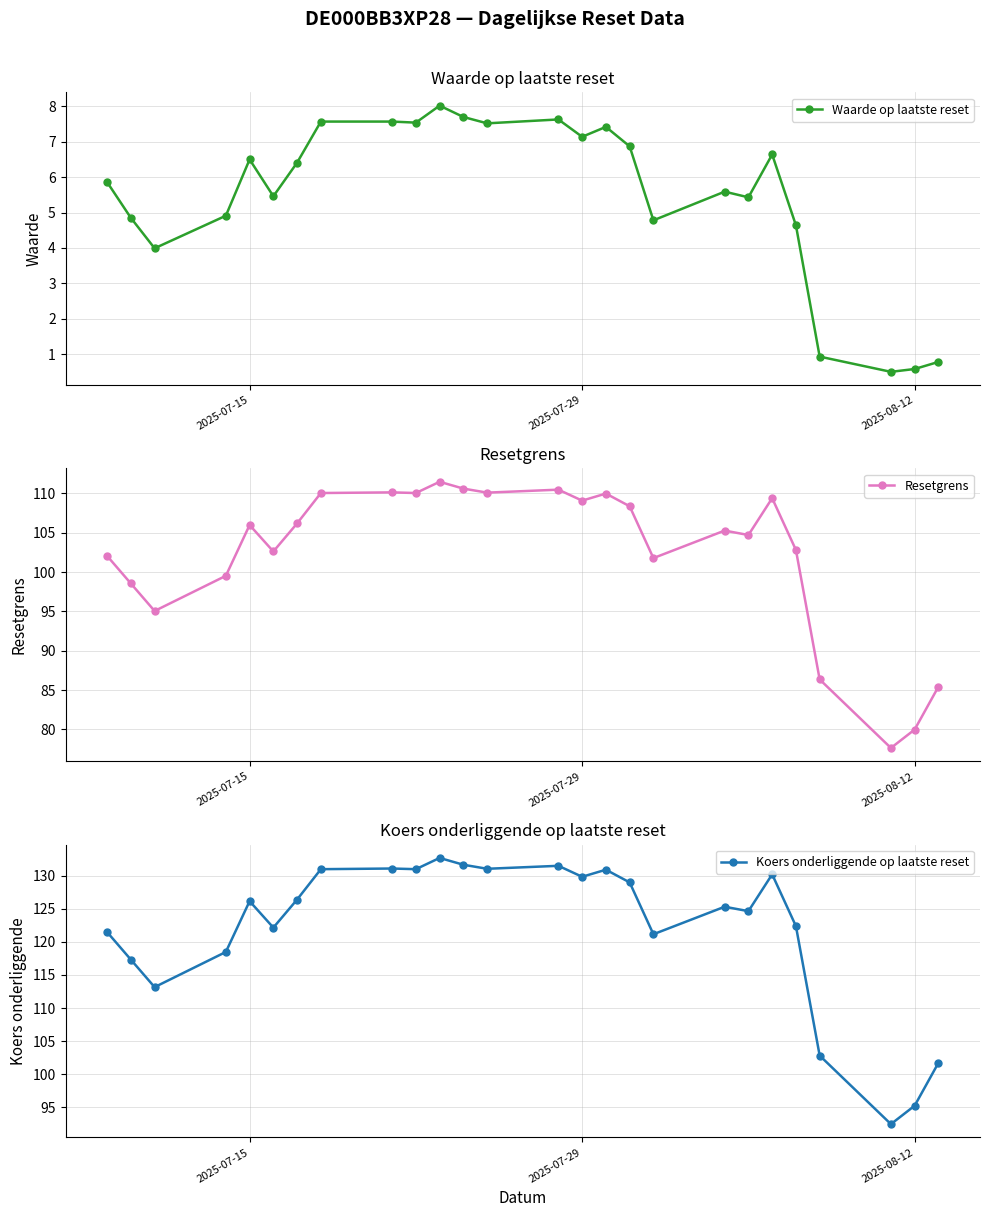

What is the sum of all Waarde op laatste reset values?

142.8